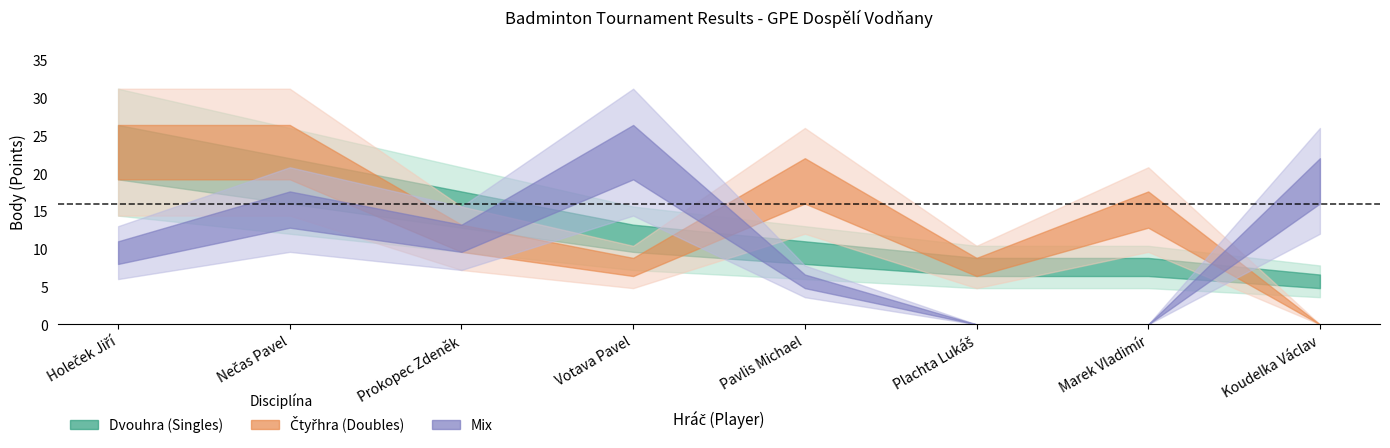

What is the label of the 6th point from the left?

Plachta Lukáš